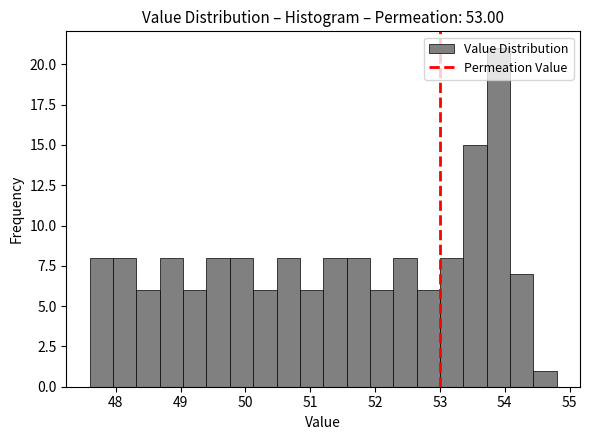

Read against the x-axis, roughly where is the centre of the tallest bar?

53.9